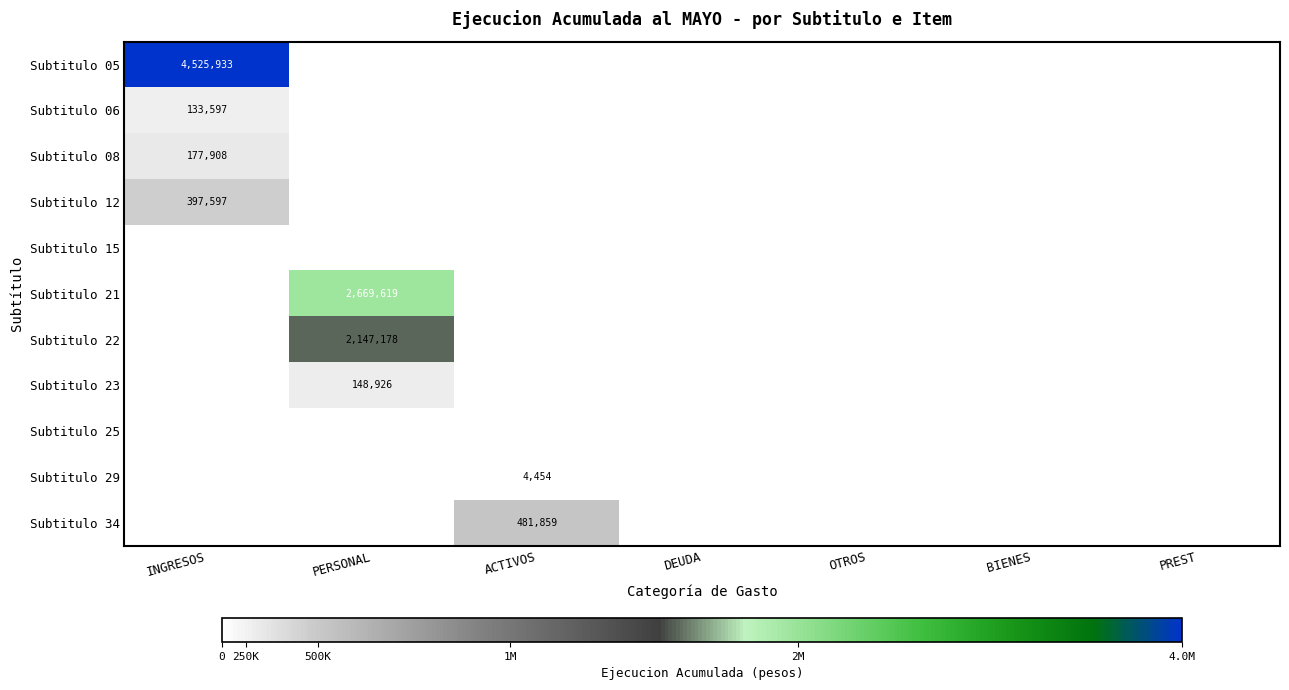

Which series has the largest total across all categories?

Subtitulo 05